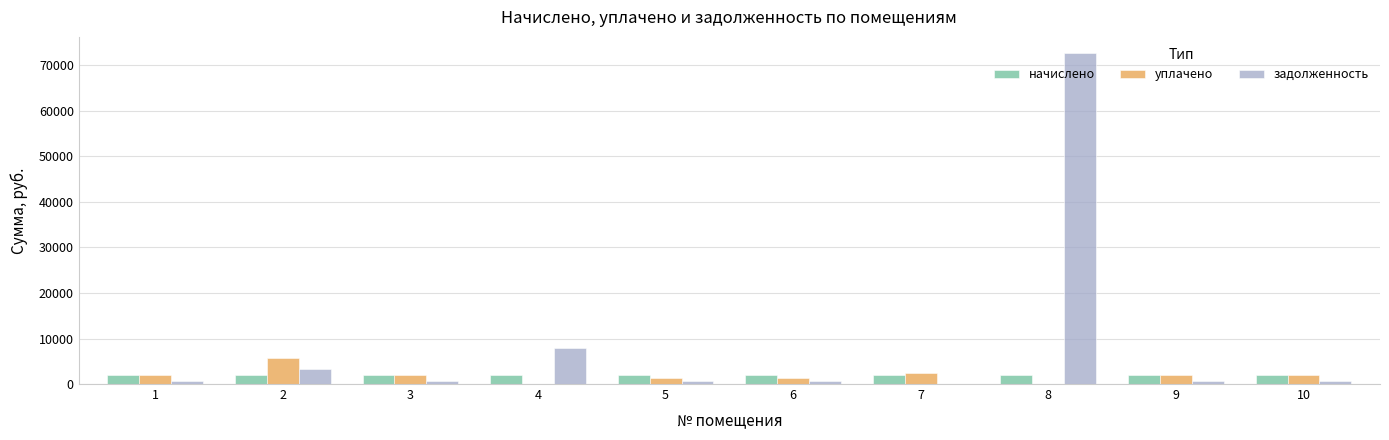

Does the chart contain stacked bars?

No